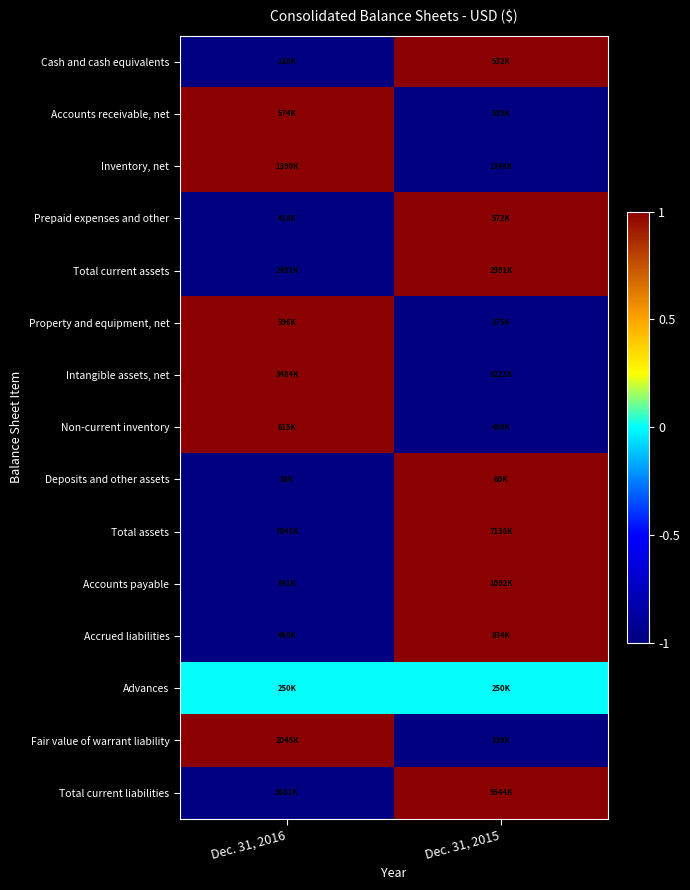

What is the maximum value shown in the chart?

0.5